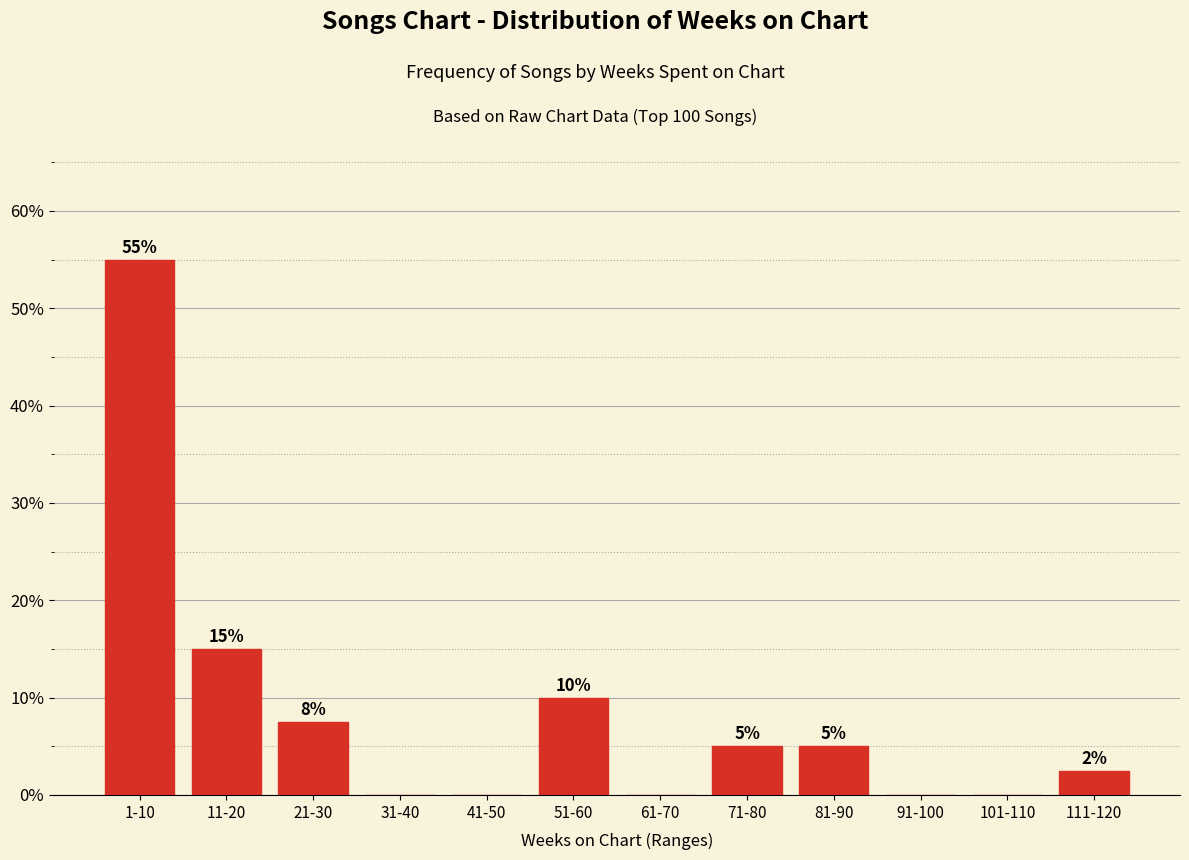

What is the greatest value displayed?

55.0